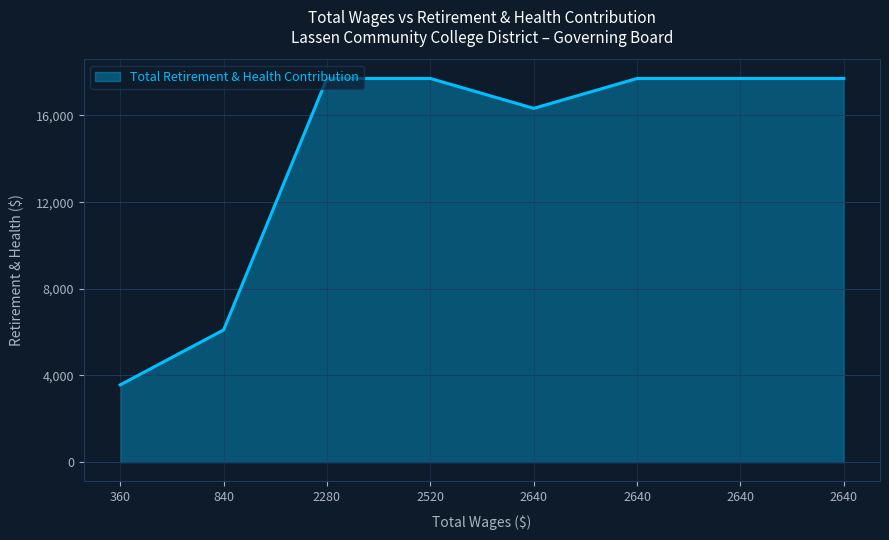

Rank the categories by value from lowest to highest.

360.0, 840.0, 2640.0, 2640.0, 2640.0, 2640.0, 2520.0, 2280.0